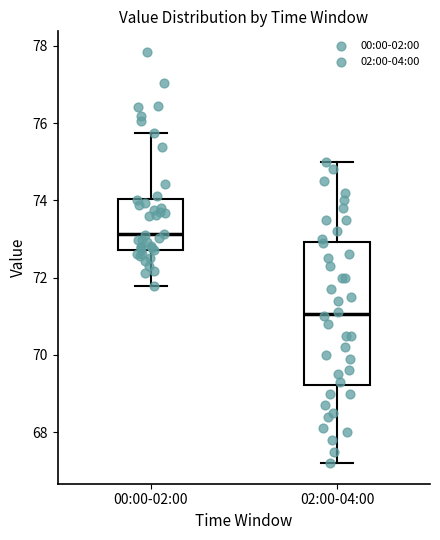

Which box's median line is the lowest?

02:00-04:00